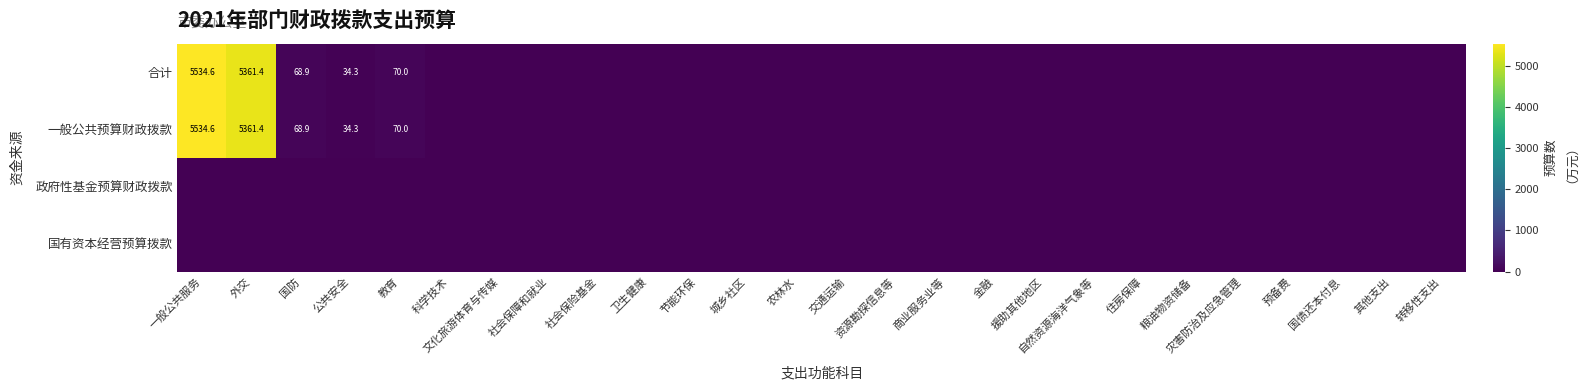

What is the average value of the 一般公共预算财政拨款 series?

425.7